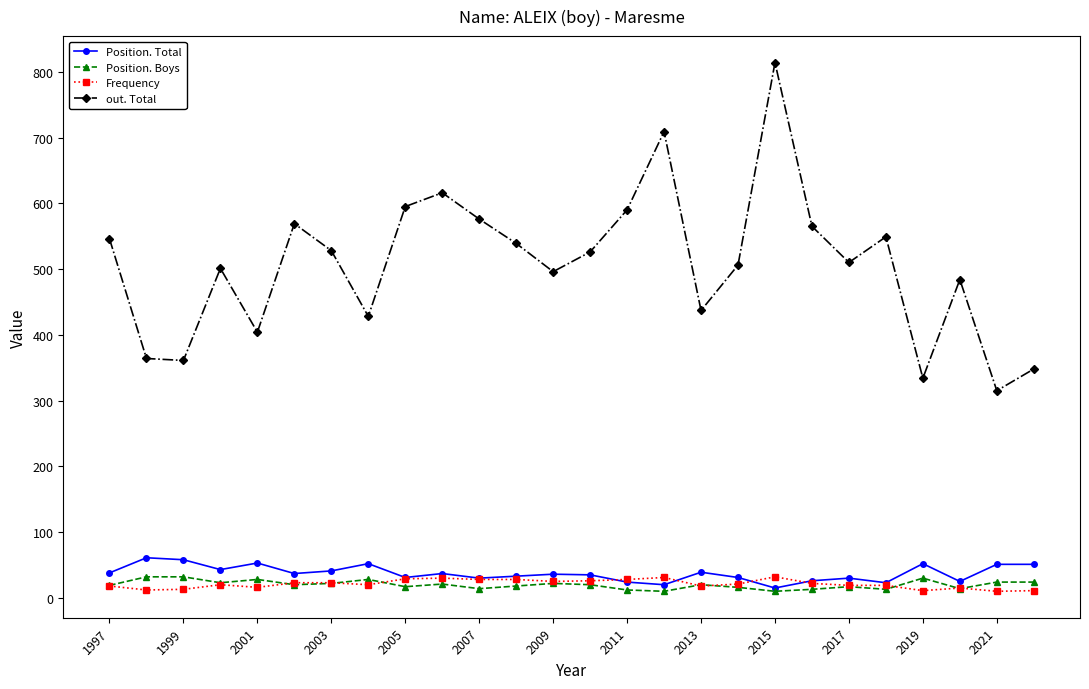

At how many categories does at least one series exceed 266?

26